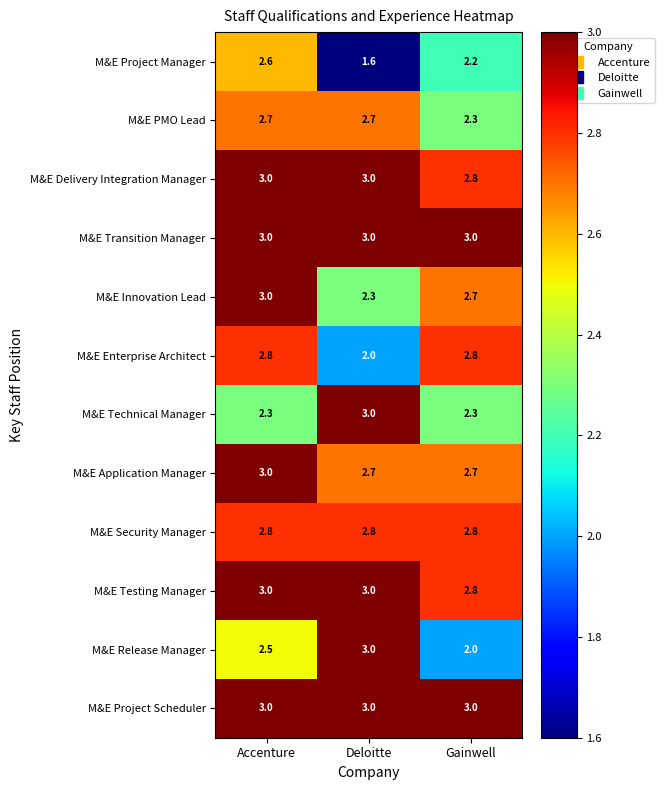

Where is M&E PMO Lead nearest to the value 2?

Gainwell